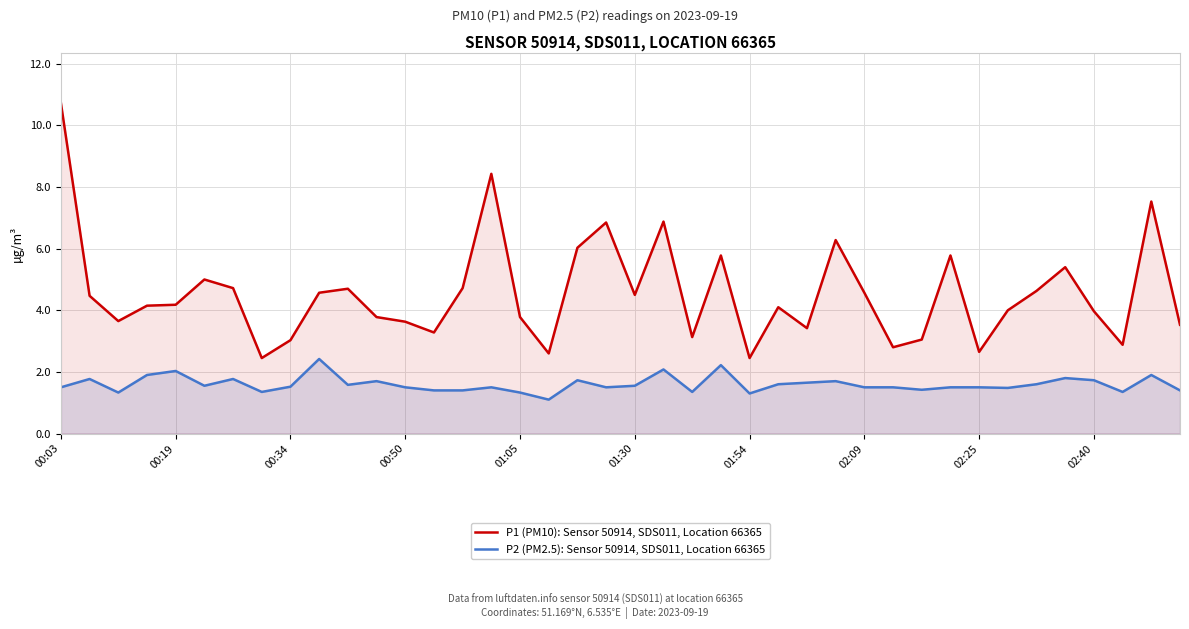

True or false: P2 (PM2.5): Sensor 50914, SDS011, Location 66365 and P1 (PM10): Sensor 50914, SDS011, Location 66365 intersect in this chart.

False